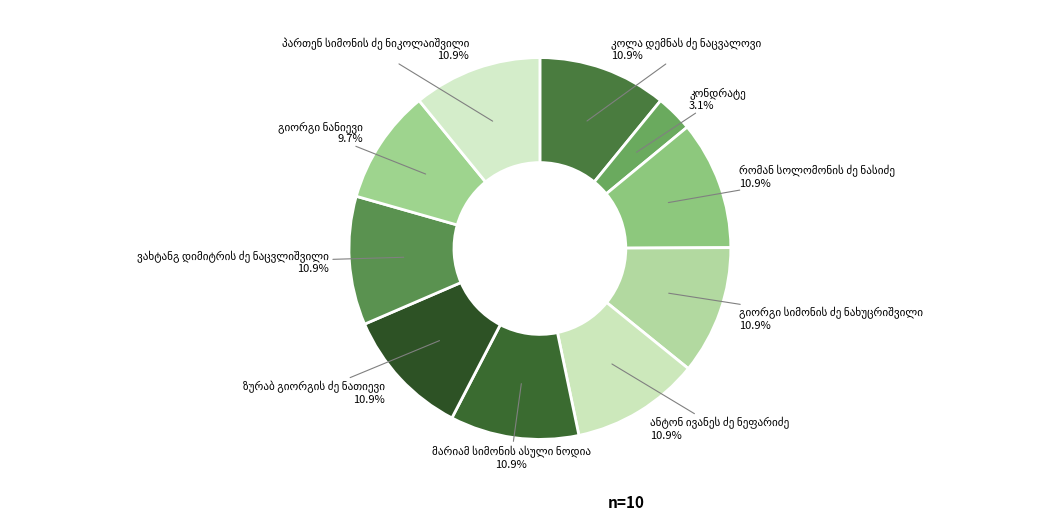

Do კონდრატე and რომან სოლომონის ძე ნასიძე together represent more than half of the pie?

No